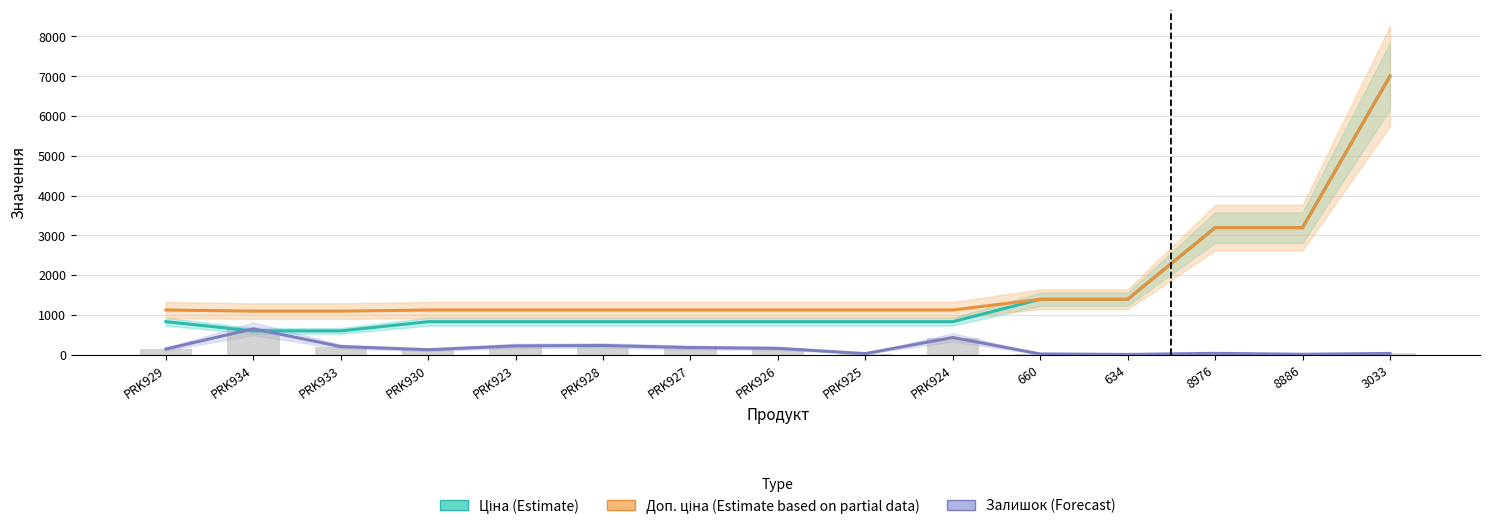

Read the Залишок (Forecast) value at PRK923.

219.0